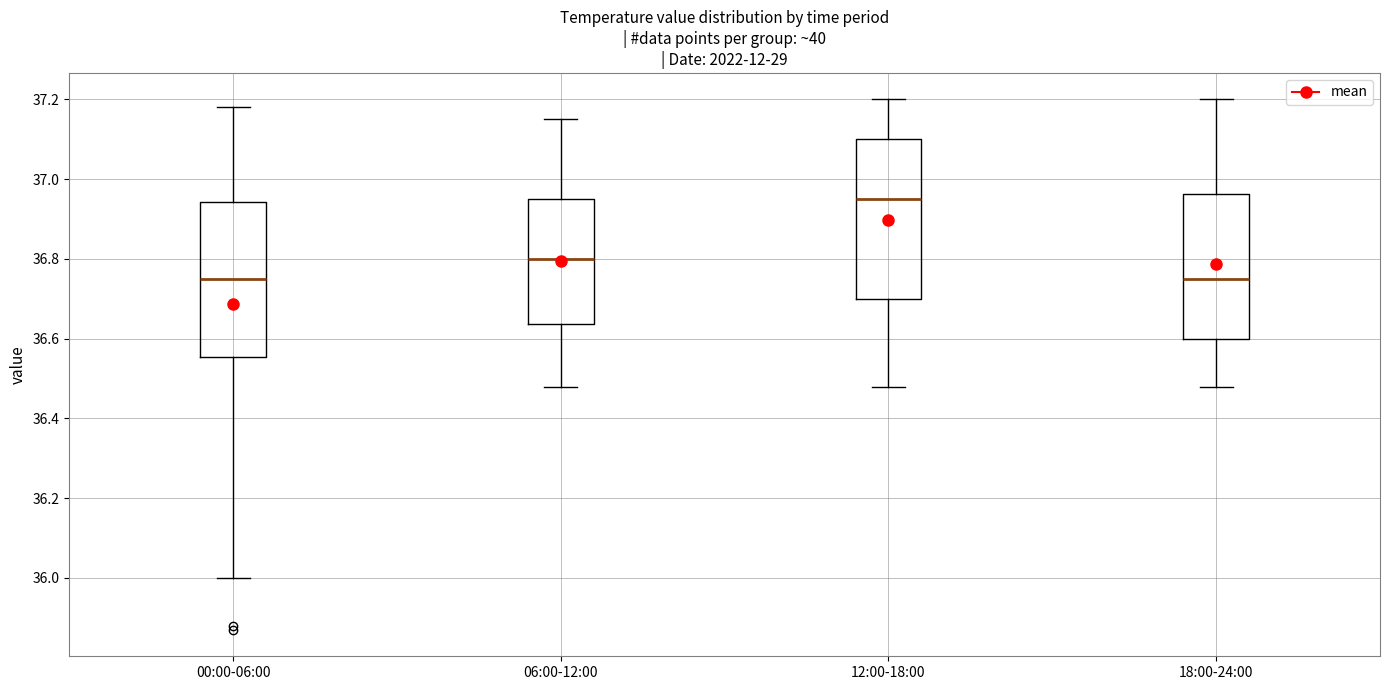

Reading left to right, transcribe this box plot: for each box, give where its median line is, the range the box spans, and where its two whiskers end, as read against the y-axis. The values are not printed on the chart, so give them approximately, as read against the axis.

00:00-06:00: median 36.76, box 36.56 to 36.94, whiskers 36.00 to 37.18
06:00-12:00: median 36.80, box 36.64 to 36.96, whiskers 36.48 to 37.16
12:00-18:00: median 36.96, box 36.70 to 37.10, whiskers 36.48 to 37.20
18:00-24:00: median 36.76, box 36.60 to 36.96, whiskers 36.48 to 37.20